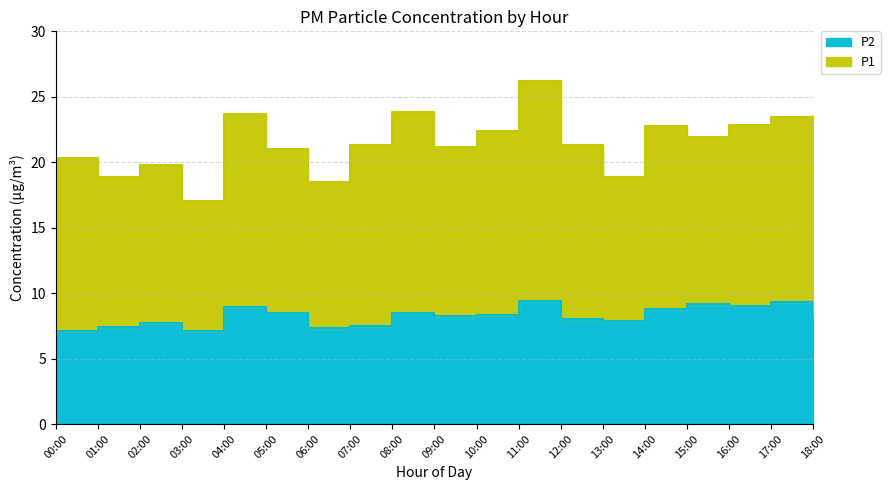

What is the sum of all values?

156.4